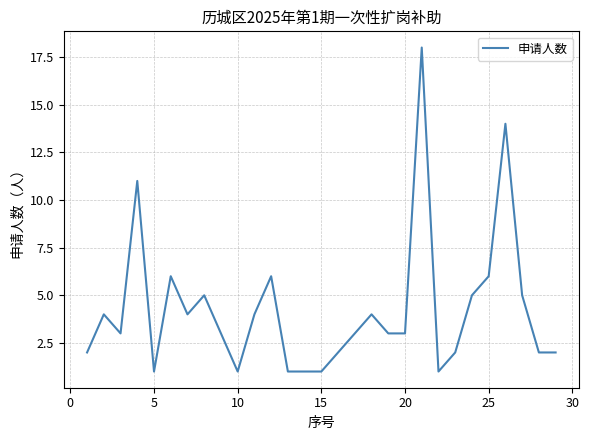

What is the difference between the maximum and minimum values?

17